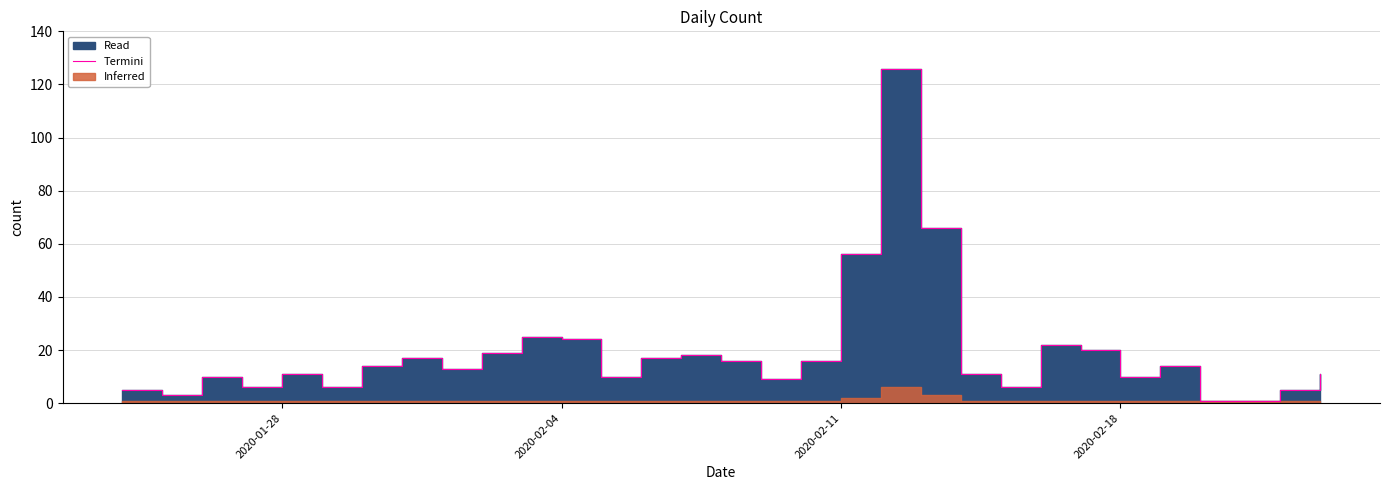

What is the minimum value shown in the chart?

1